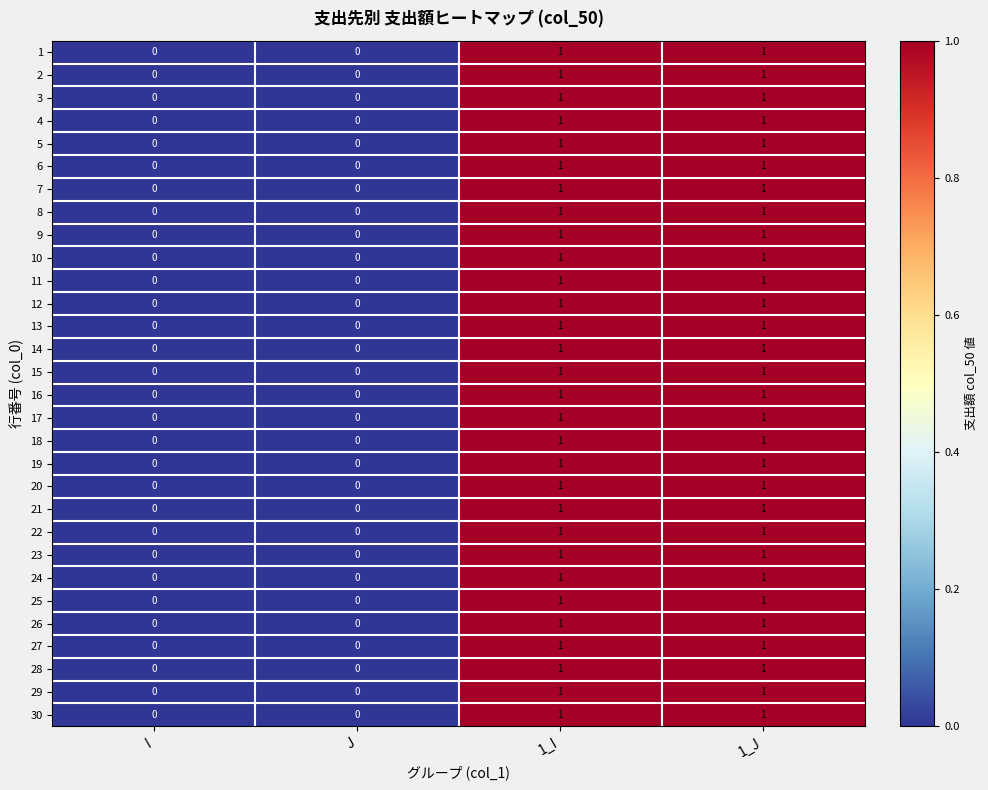

Count the 18 values in the range 0 to 1.

4